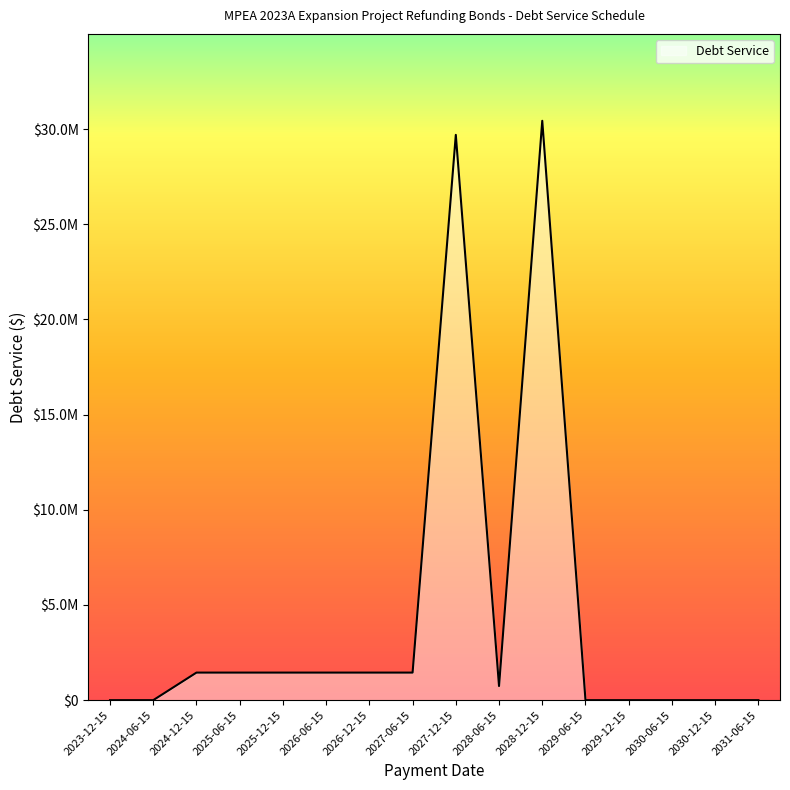

Which label corresponds to the largest value in the chart?

2028-12-15